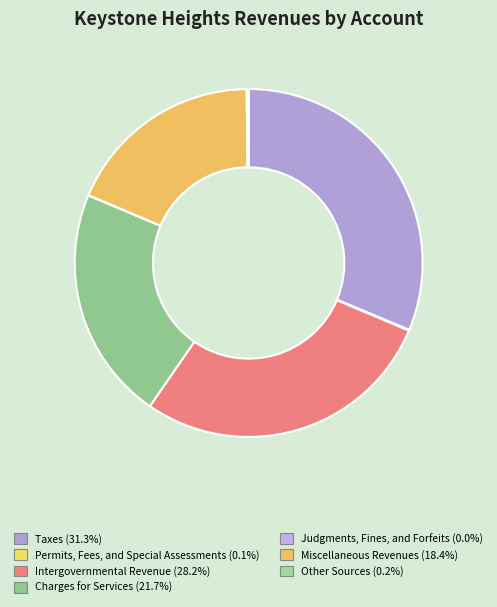

How many slices are in this pie chart?

7